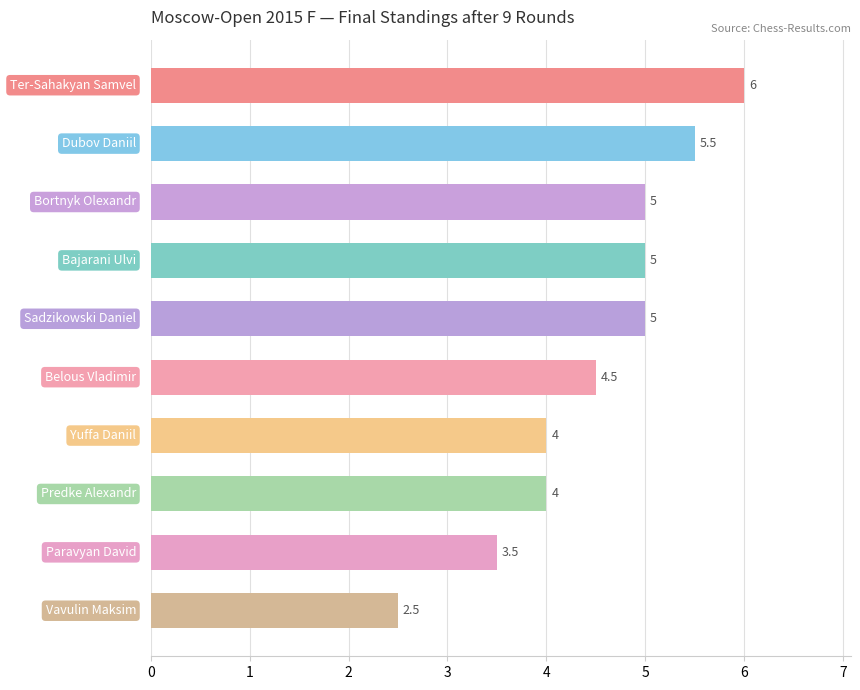

What is the value of the 6th bar from the top?

4.5